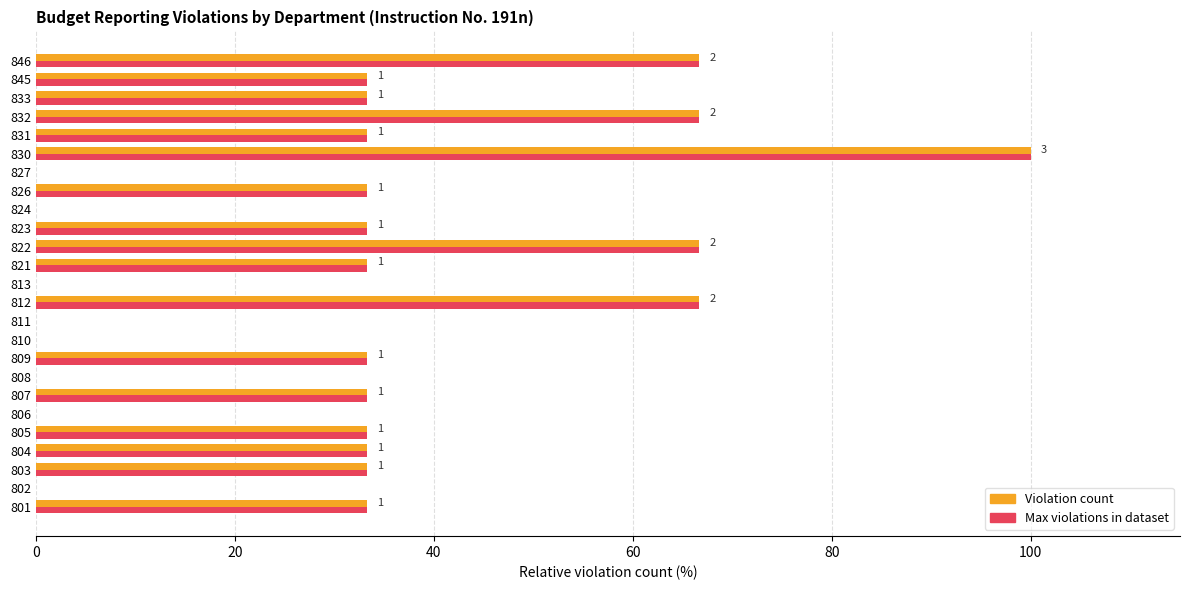

What is the total value across all series at 823?

66.7